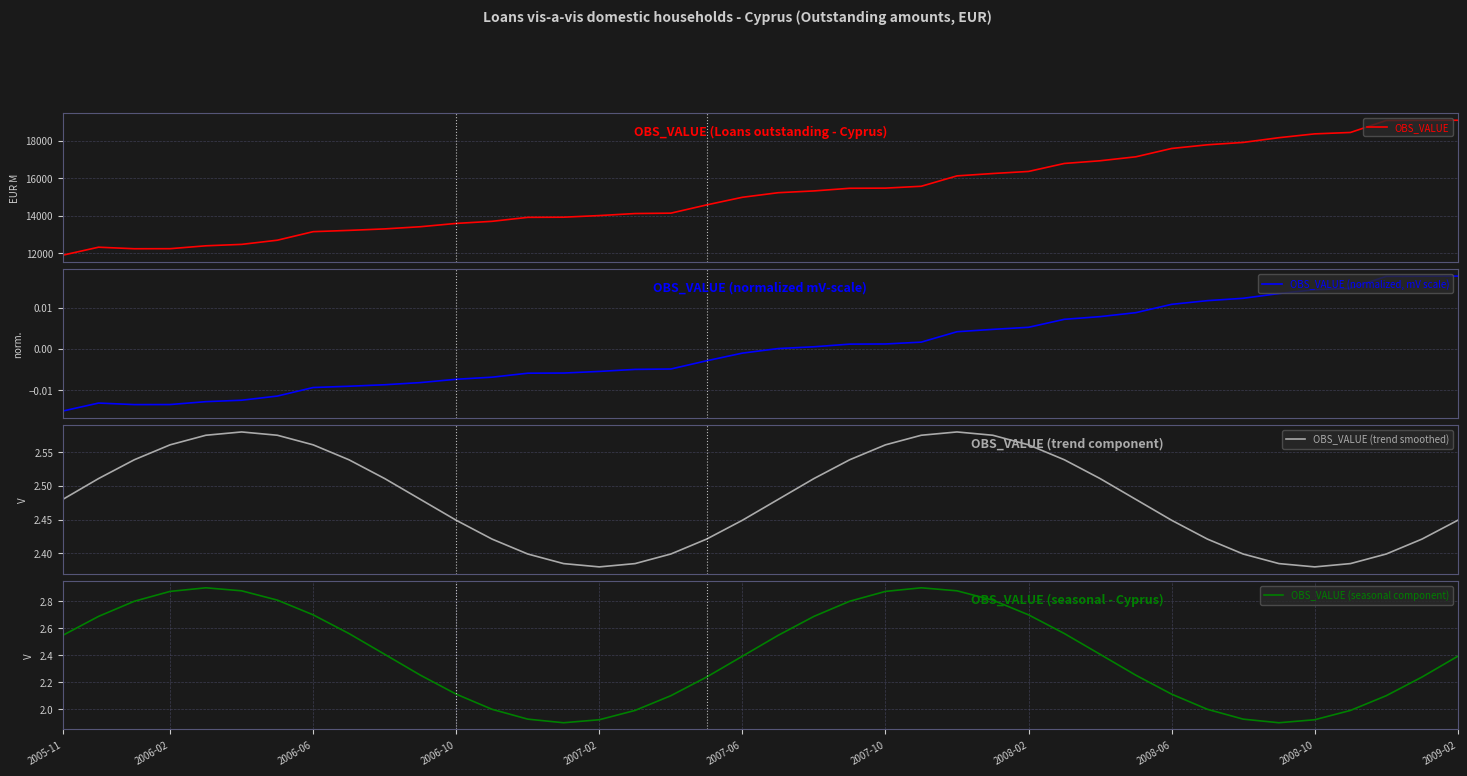

What is the maximum value shown in the chart?

19093.0